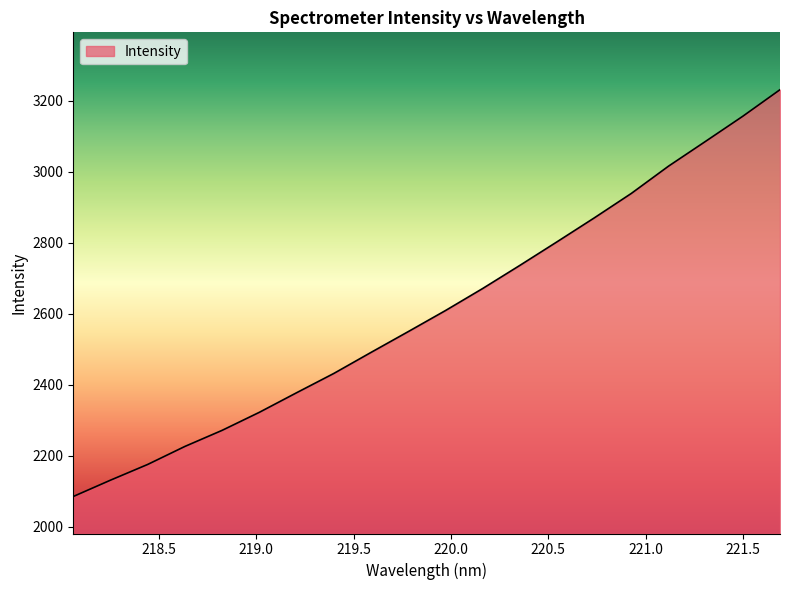

What is the smallest value displayed?

2084.8